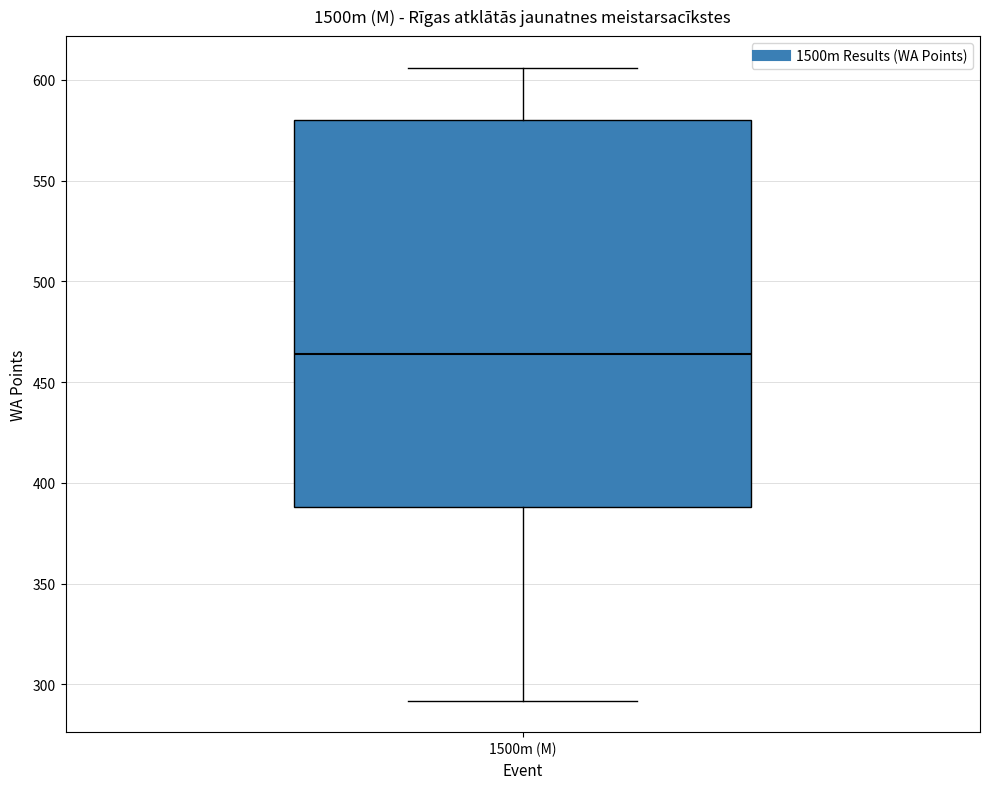

Read this box plot against the y-axis: the position of the median line, the range covered by the box, and the ends of both whiskers. The values are not printed on the chart, so give them approximately, as read against the axis.

median 465, box 390 to 580, whiskers 290 to 605